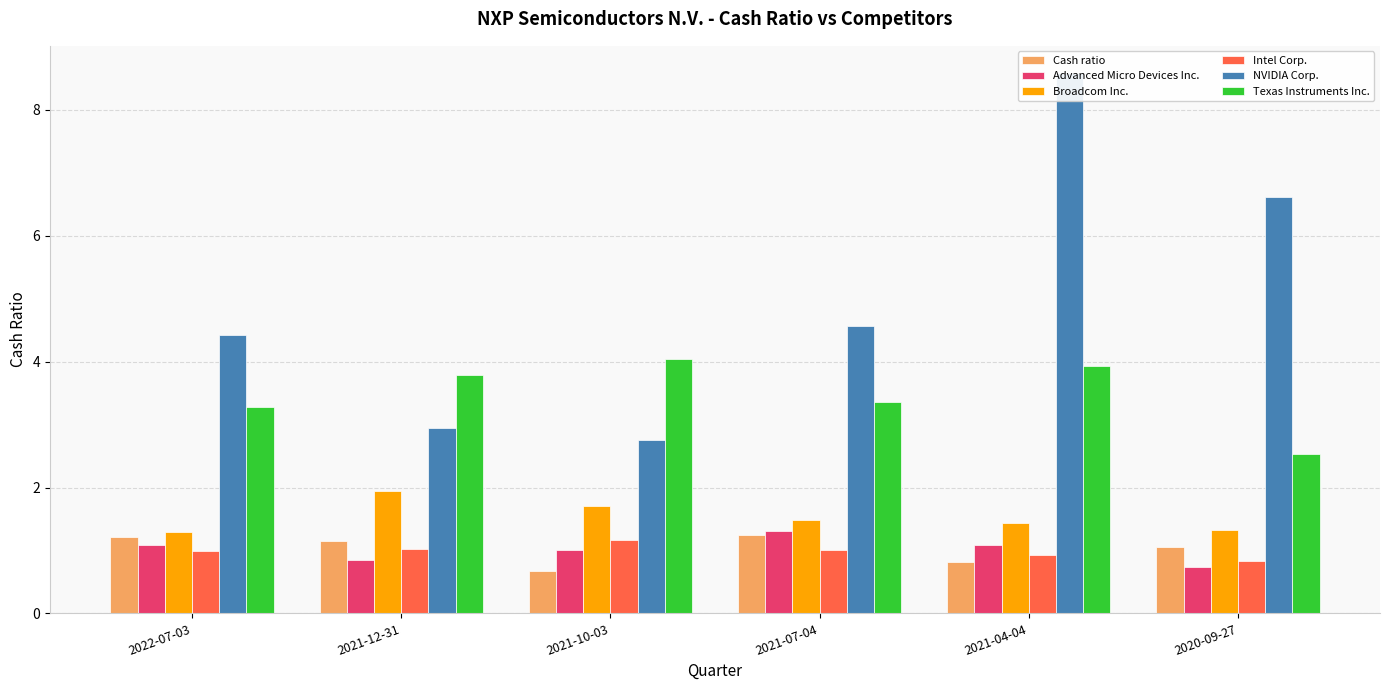

What is the approximate value of Intel Corp. at 2021-12-31?

1.0